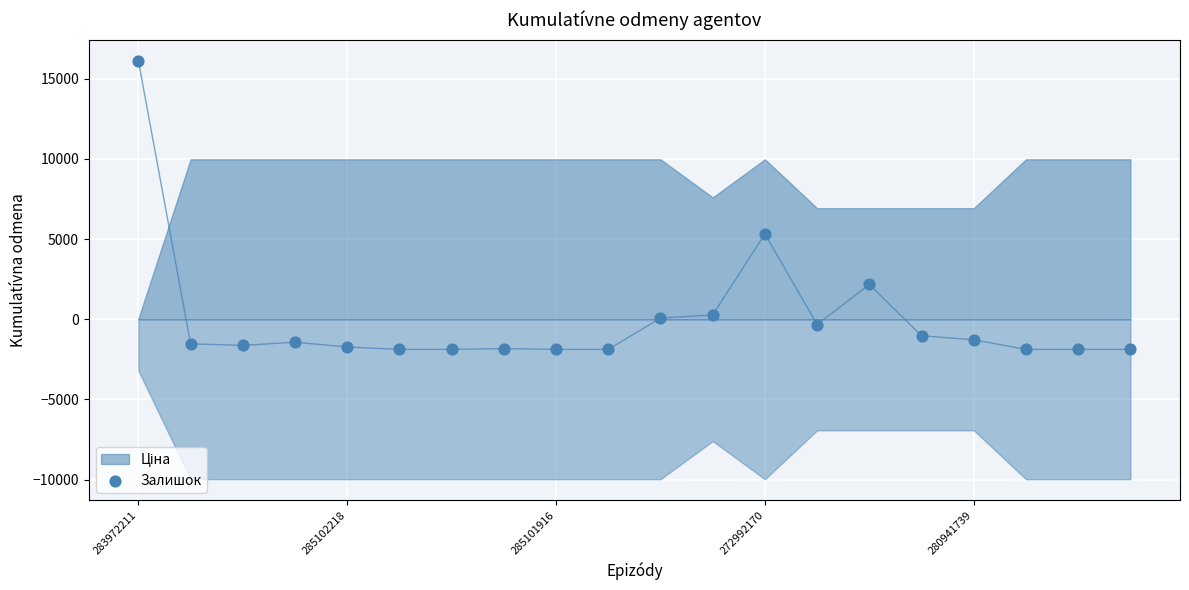

What Y value in the scatter plot is closest to 7119?

5320.0